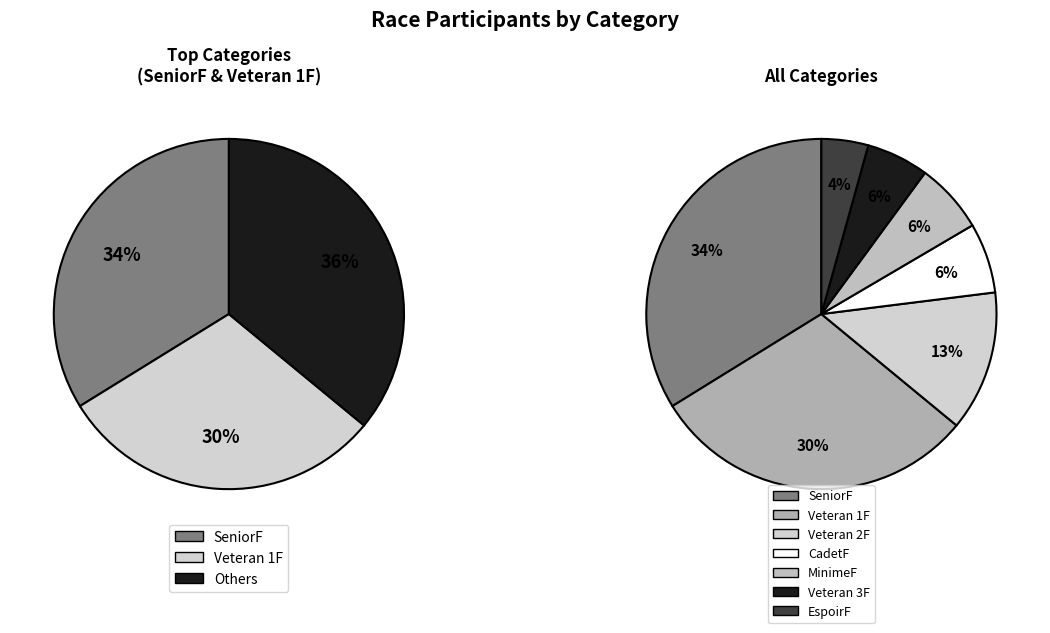

True or false: SeniorF accounts for 40% of the total.

False